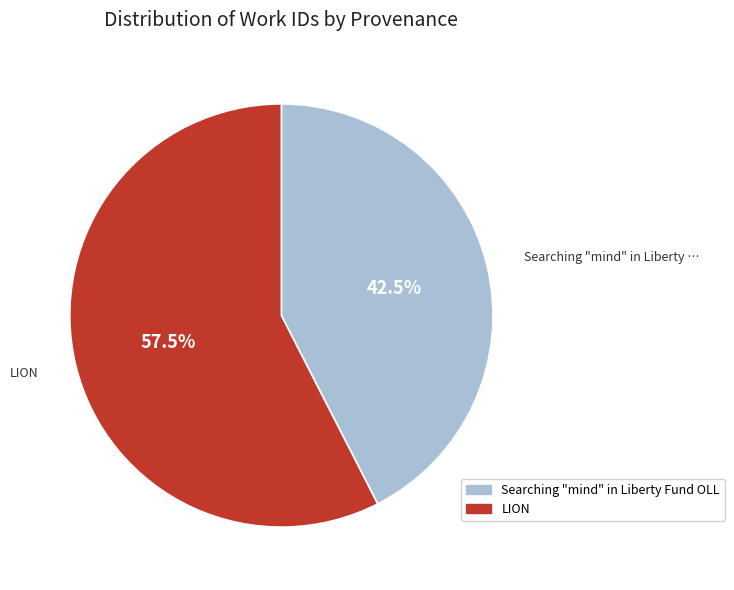

What is the total percentage of Searching "mind" in Liberty Fund OLL and LION?

100.0%